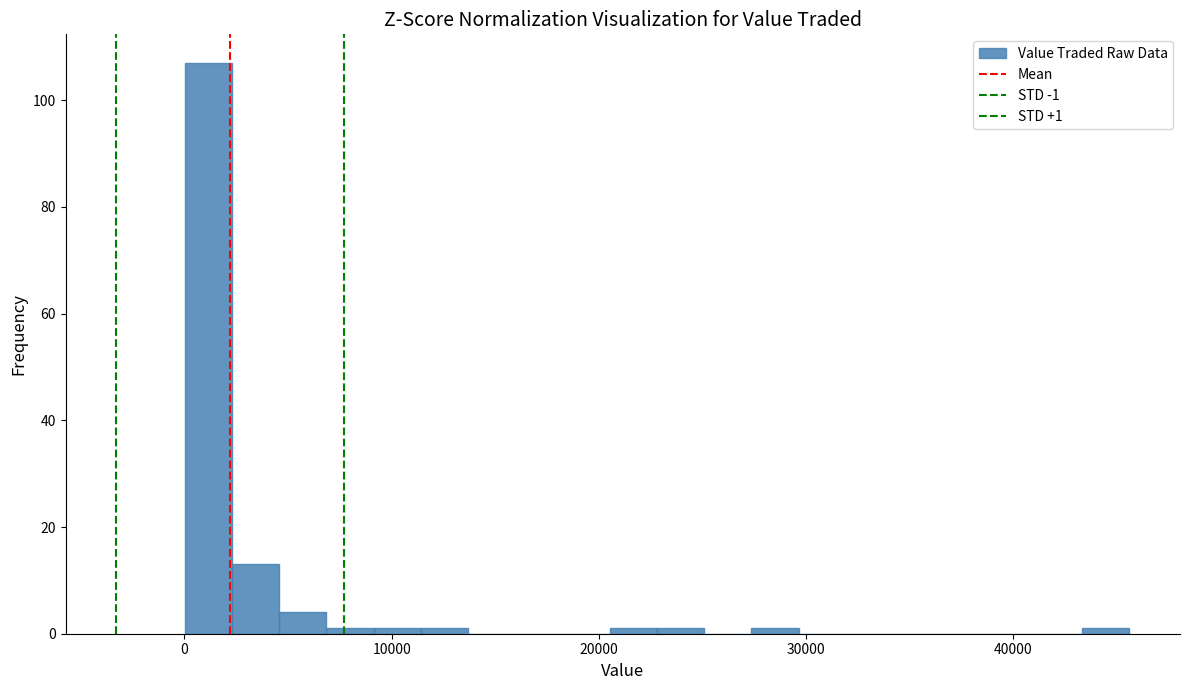

Read against the x-axis, roughly where is the centre of the tallest bar?

1000